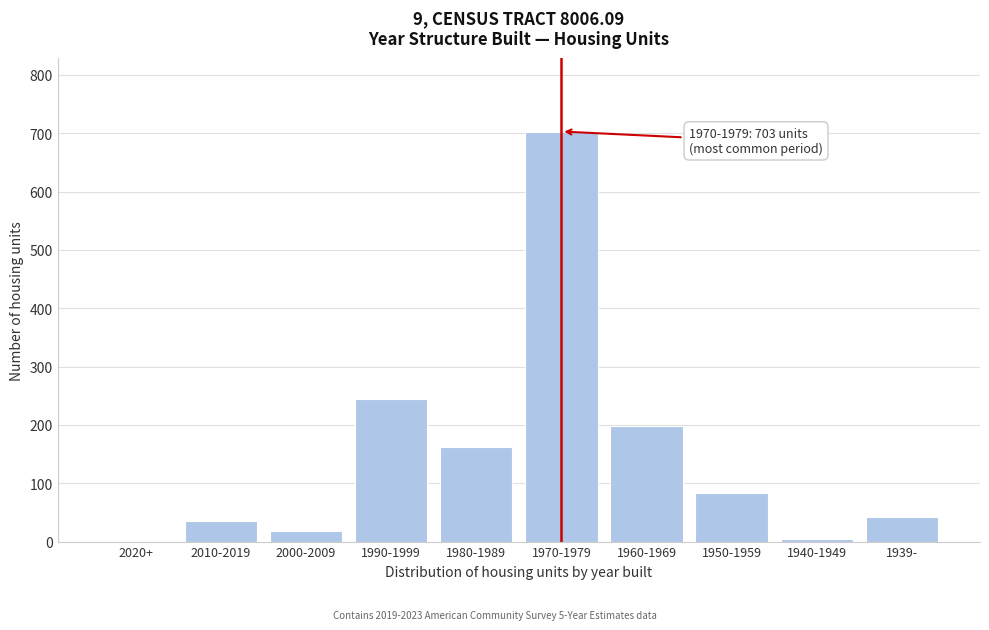

Reading left to right, transcribe all the data shown in this chart.

2020+=0	2010-2019=35	2000-2009=18	1990-1999=244	1980-1989=163	1970-1979=703	1960-1969=198	1950-1959=84	1940-1949=4	1939-=43